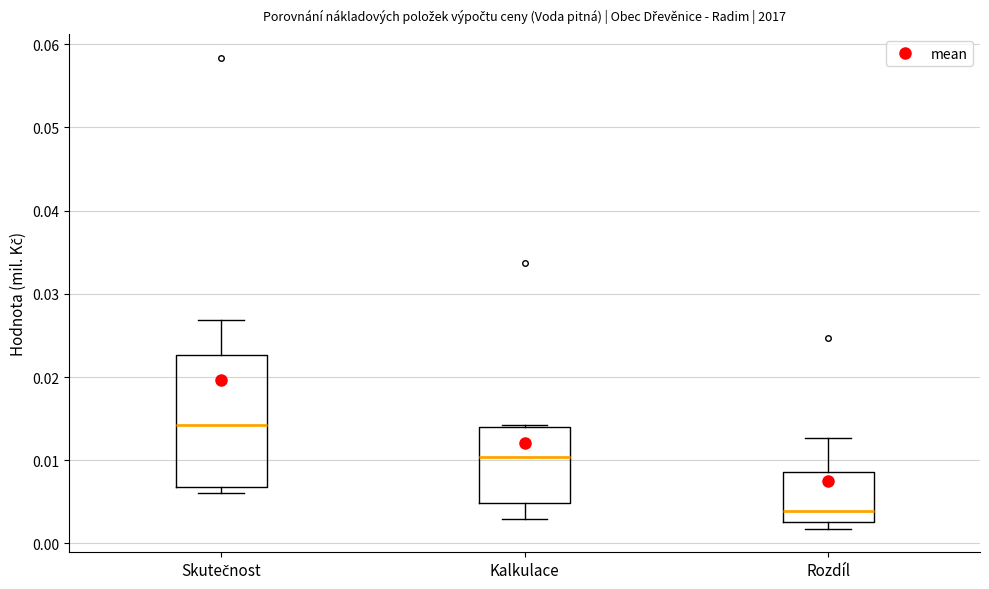

Reading left to right, transcribe this box plot: for each box, give where its median line is, the range the box spans, and where its two whiskers end, as read against the y-axis. The values are not printed on the chart, so give them approximately, as read against the axis.

Skutečnost: median 0.014, box 0.007 to 0.023, whiskers 0.006 to 0.027
Kalkulace: median 0.010, box 0.005 to 0.014, whiskers 0.003 to 0.014
Rozdíl: median 0.004, box 0.003 to 0.009, whiskers 0.002 to 0.013